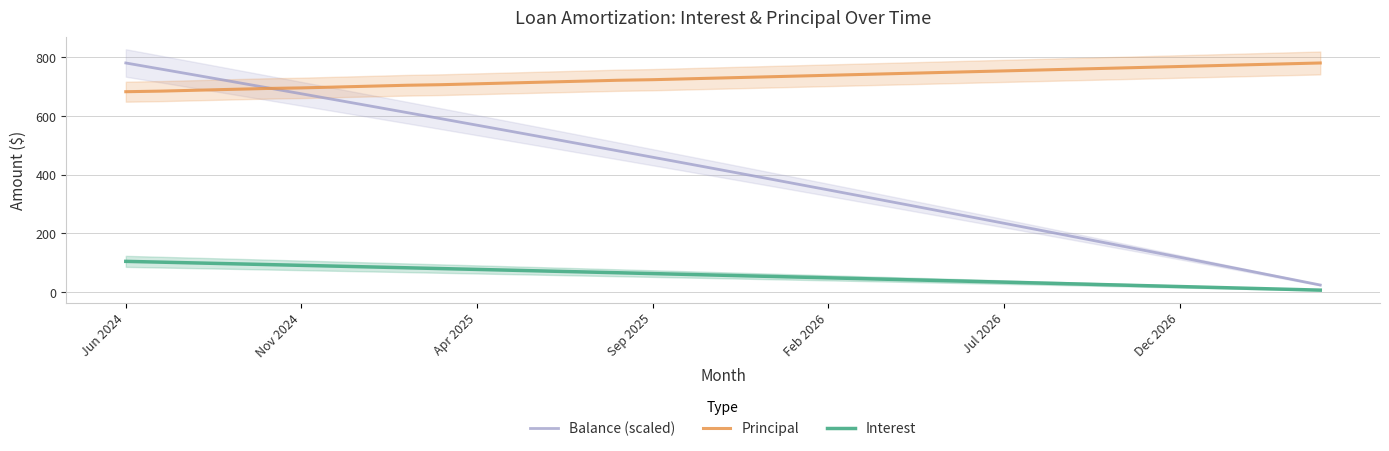

True or false: Principal has a value of 763.0 at 28.

True